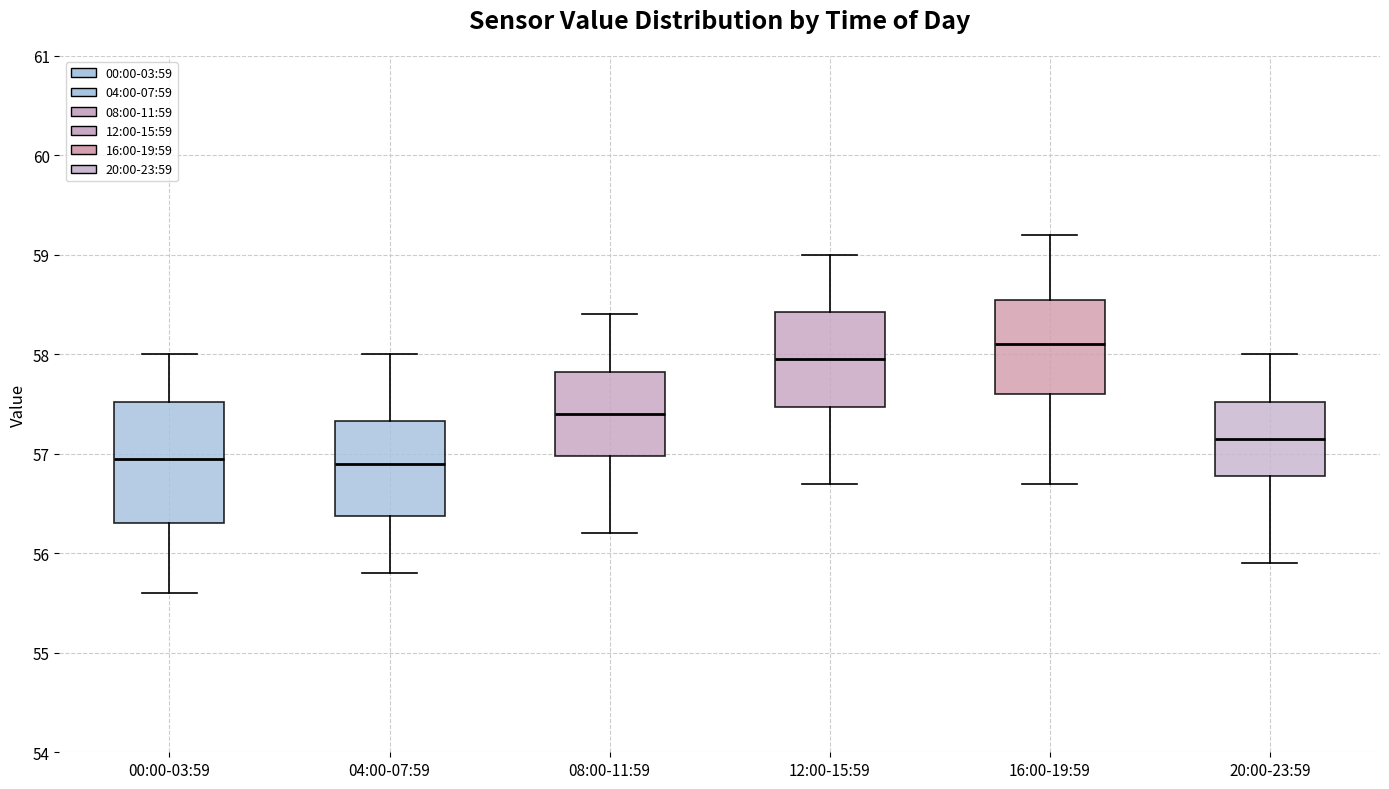

Reading left to right, transcribe this box plot: for each box, give where its median line is, the range the box spans, and where its two whiskers end, as read against the y-axis. The values are not printed on the chart, so give them approximately, as read against the axis.

00:00-03:59: median 57.0, box 56.3 to 57.5, whiskers 55.6 to 58.0
04:00-07:59: median 56.9, box 56.4 to 57.3, whiskers 55.8 to 58.0
08:00-11:59: median 57.4, box 57.0 to 57.8, whiskers 56.2 to 58.4
12:00-15:59: median 58.0, box 57.5 to 58.4, whiskers 56.7 to 59.0
16:00-19:59: median 58.1, box 57.6 to 58.6, whiskers 56.7 to 59.2
20:00-23:59: median 57.2, box 56.8 to 57.5, whiskers 55.9 to 58.0